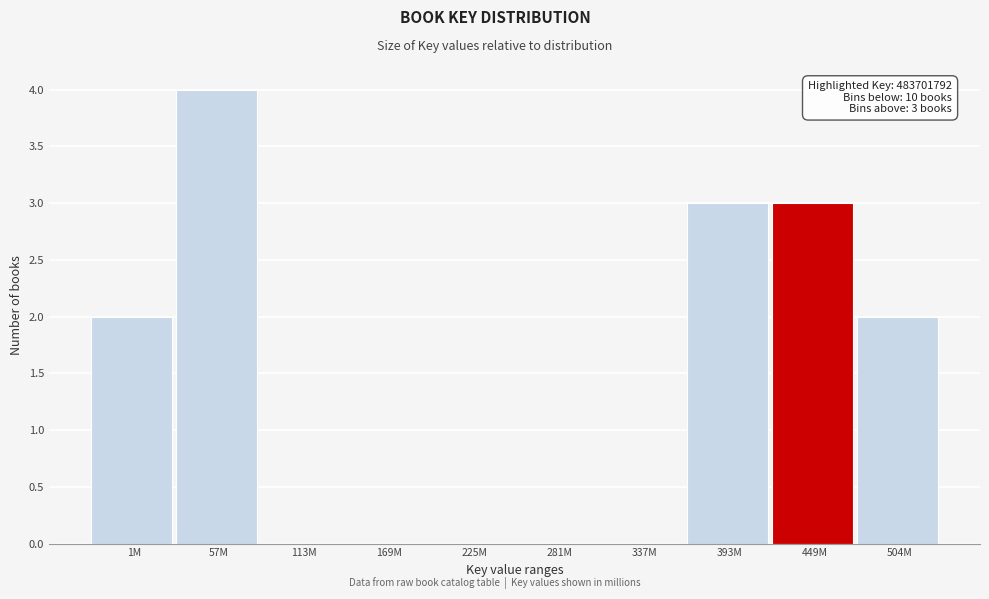

Reading left to right, list all the values displayed in this chart.

1M=2	57M=4	113M=0	169M=0	225M=0	281M=0	337M=0	393M=3	449M=3	504M=2